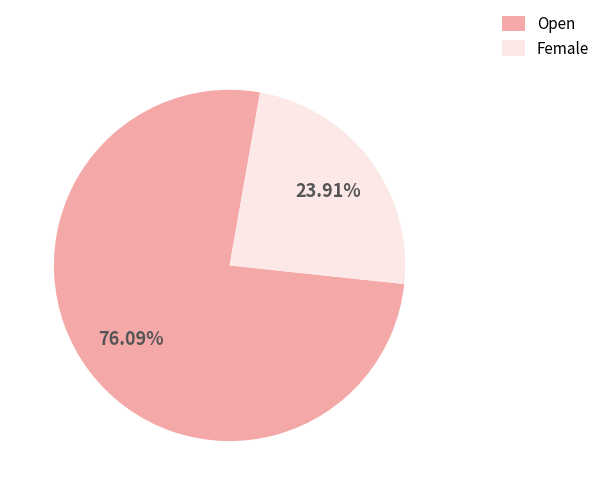

What percentage is the Female slice, to the nearest percent?

24%